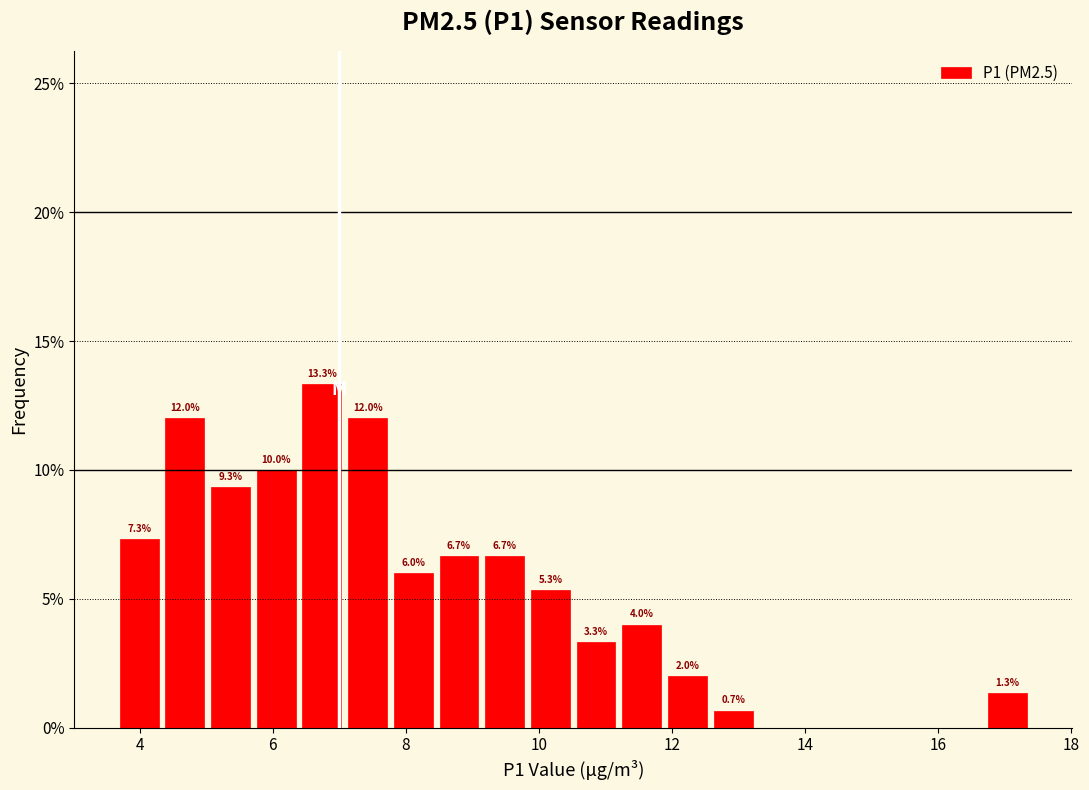

Around what value on the x-axis is the tallest bar? Give the approximate position of its centre, as read against the axis.

6.8